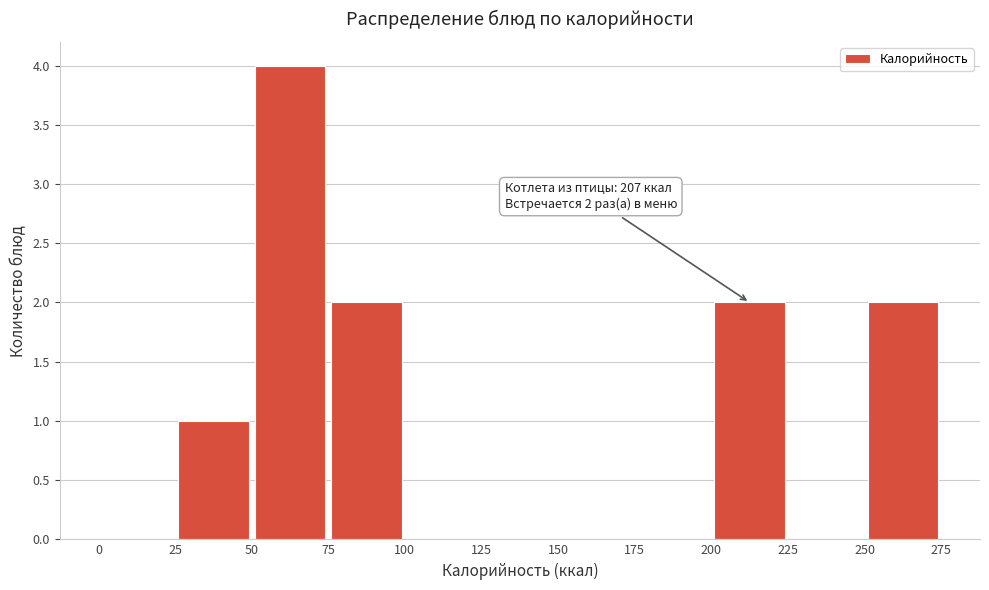

Which range on the x-axis has the tallest bar?

50 to 75